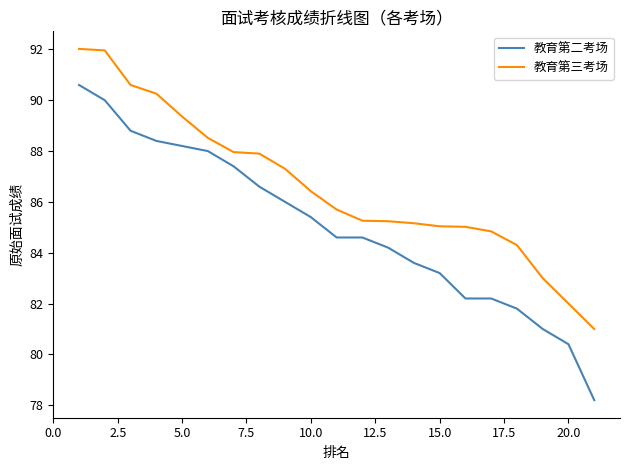

What is the lowest value of the 教育第二考场 series?

78.2